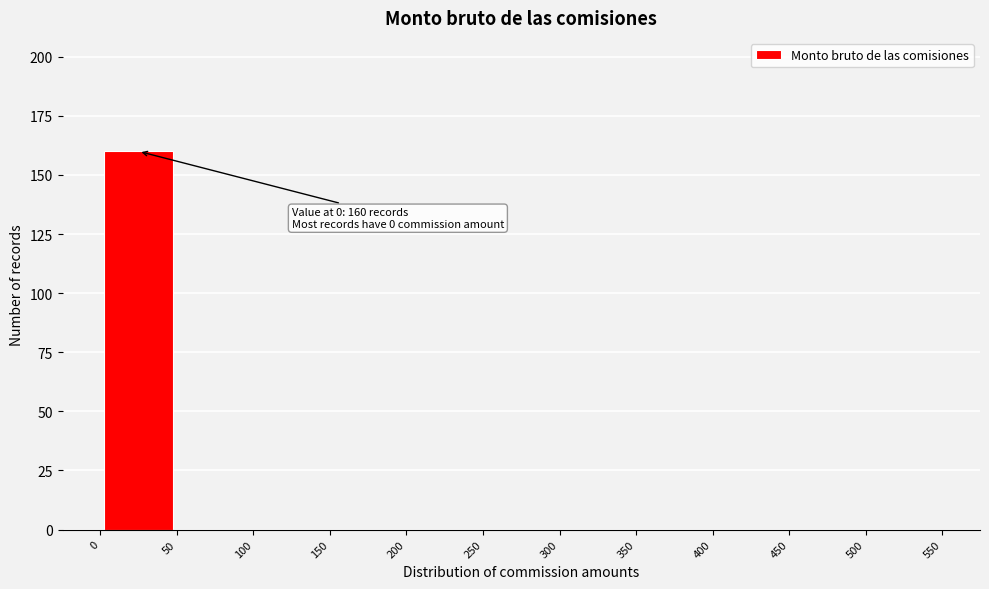

Over which range of the x-axis is the bar tallest?

0 to 50